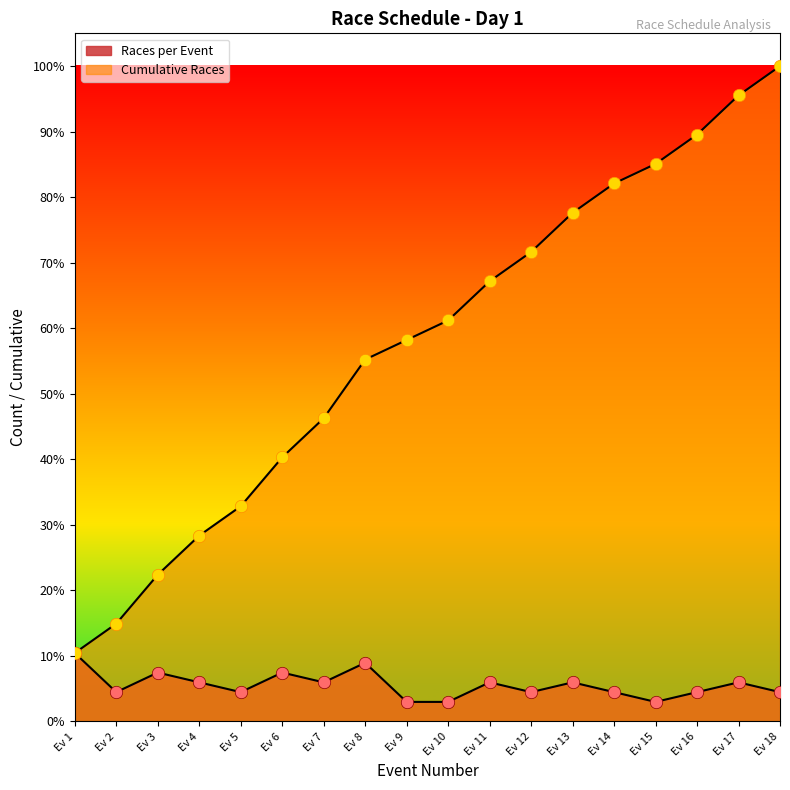

Is the value of Races per Event at Ev 1 greater than the value of Cumulative Races at Ev 7?

No